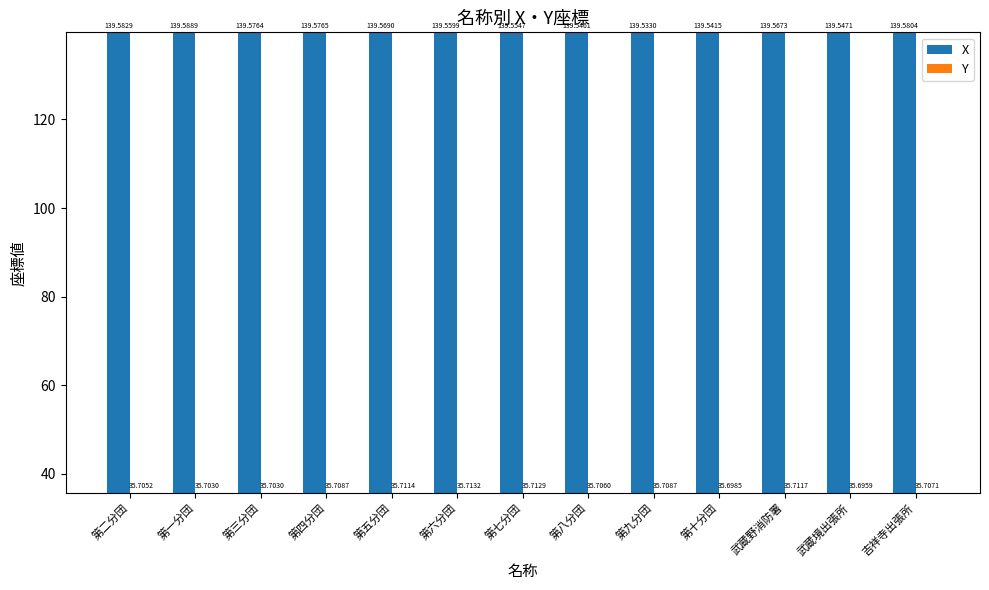

Where is Y nearest to the value 35?

武蔵境出張所